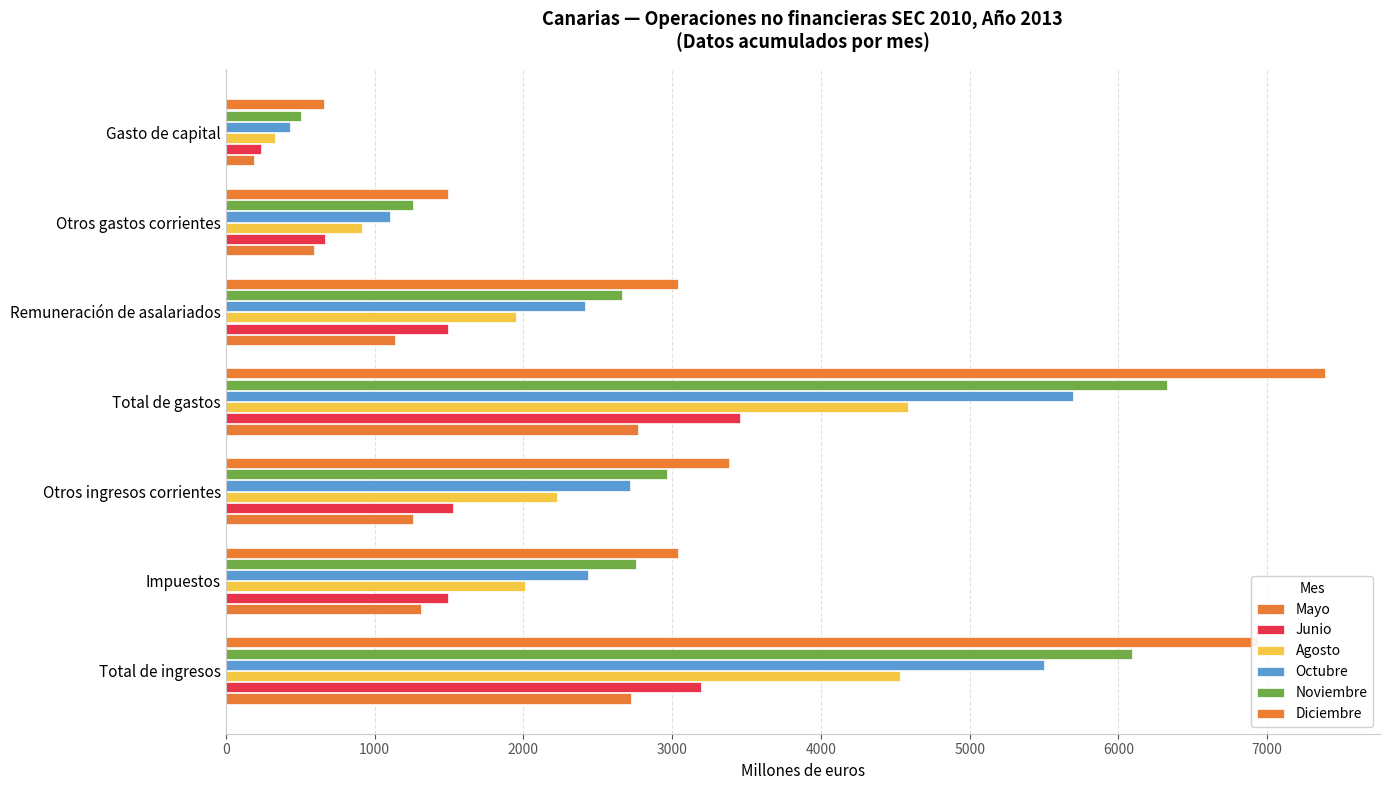

At how many categories does at least one series exceed 1448?

6